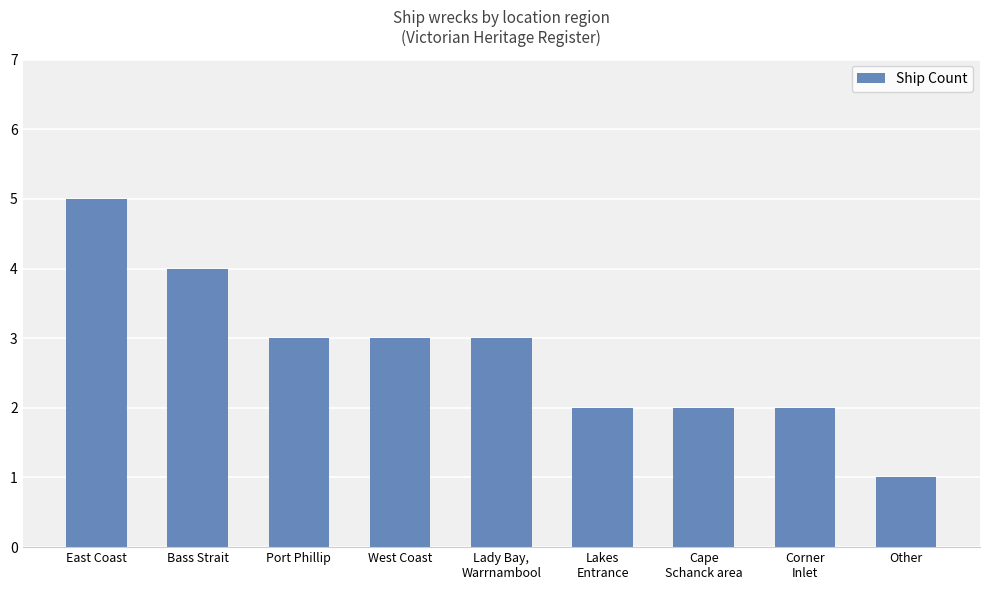

Reading left to right, what are all the values shown in this chart?

5	4	3	3	3	2	2	2	1